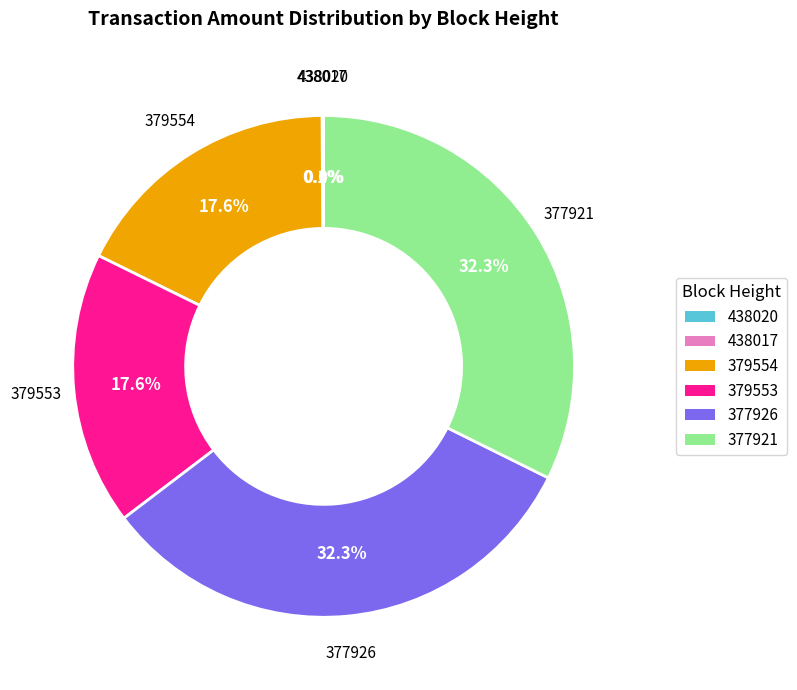

How much of the chart is everything except 379554?

82.4%